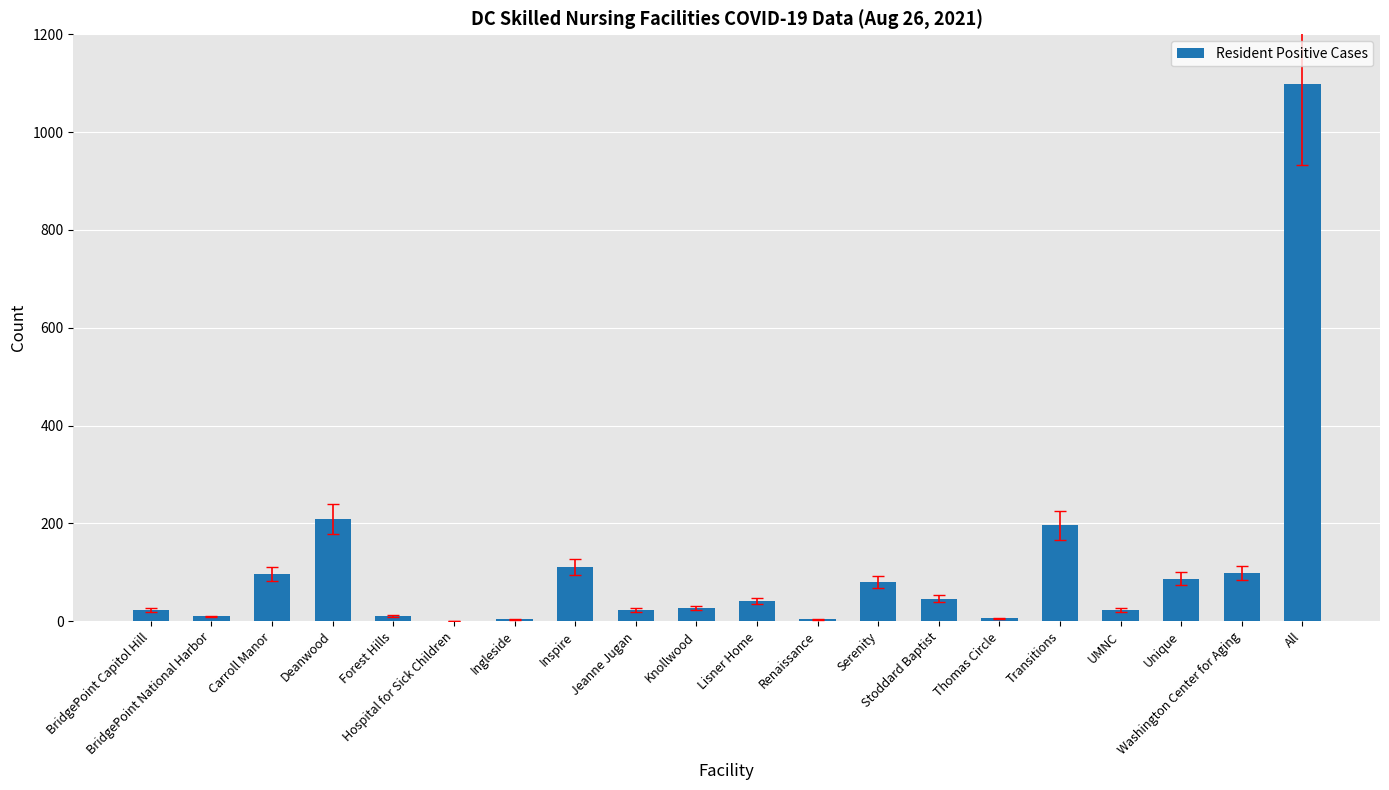

What is the greatest value displayed?

1098